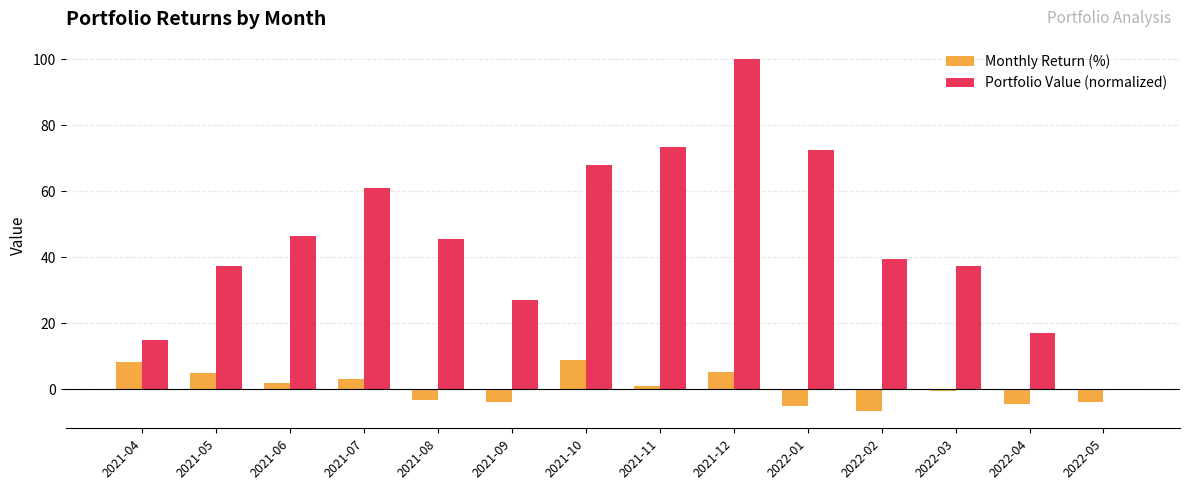

At which category is the sum across all series the highest?

2021-12